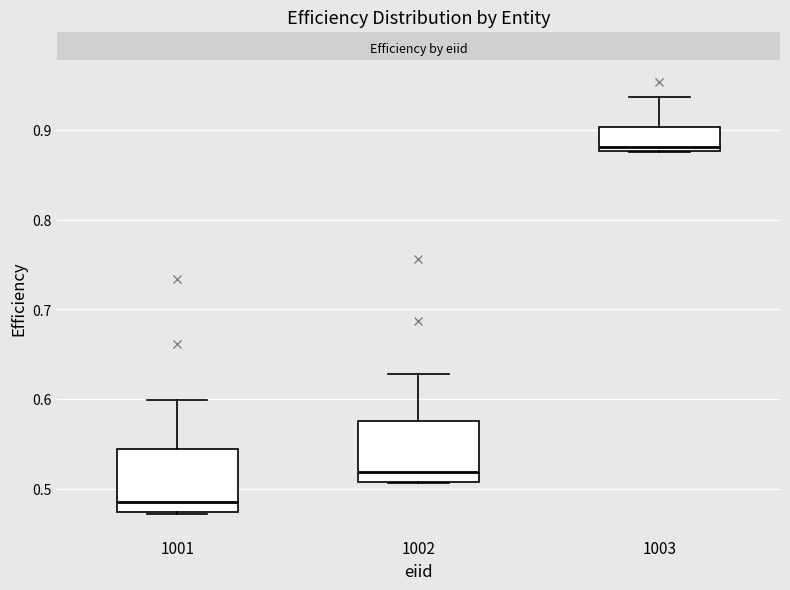

Reading left to right, read every box against the y-axis: the position of its median line, the range the box covers, and the ends of its whiskers. The values are not printed on the chart, so give them approximately, as read against the axis.

1001: median 0.48, box 0.47 to 0.54, whiskers 0.47 to 0.60
1002: median 0.52, box 0.51 to 0.58, whiskers 0.51 to 0.63
1003: median 0.88 (just above the box's lower edge), box 0.88 to 0.90, whiskers 0.88 to 0.94